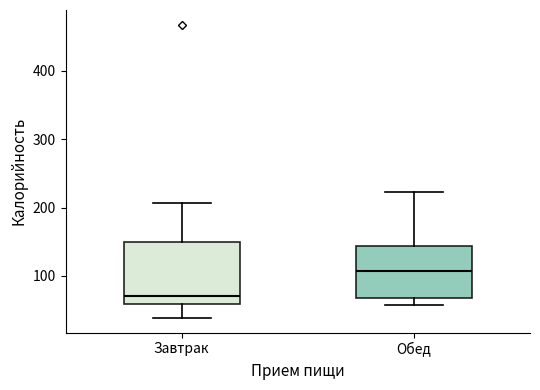

Reading left to right, transcribe this box plot: for each box, give where its median line is, the range the box spans, and where its two whiskers end, as read against the y-axis. The values are not printed on the chart, so give them approximately, as read against the axis.

Завтрак: median 70, box 60 to 150, whiskers 40 to 210
Обед: median 110, box 70 to 140, whiskers 60 to 220